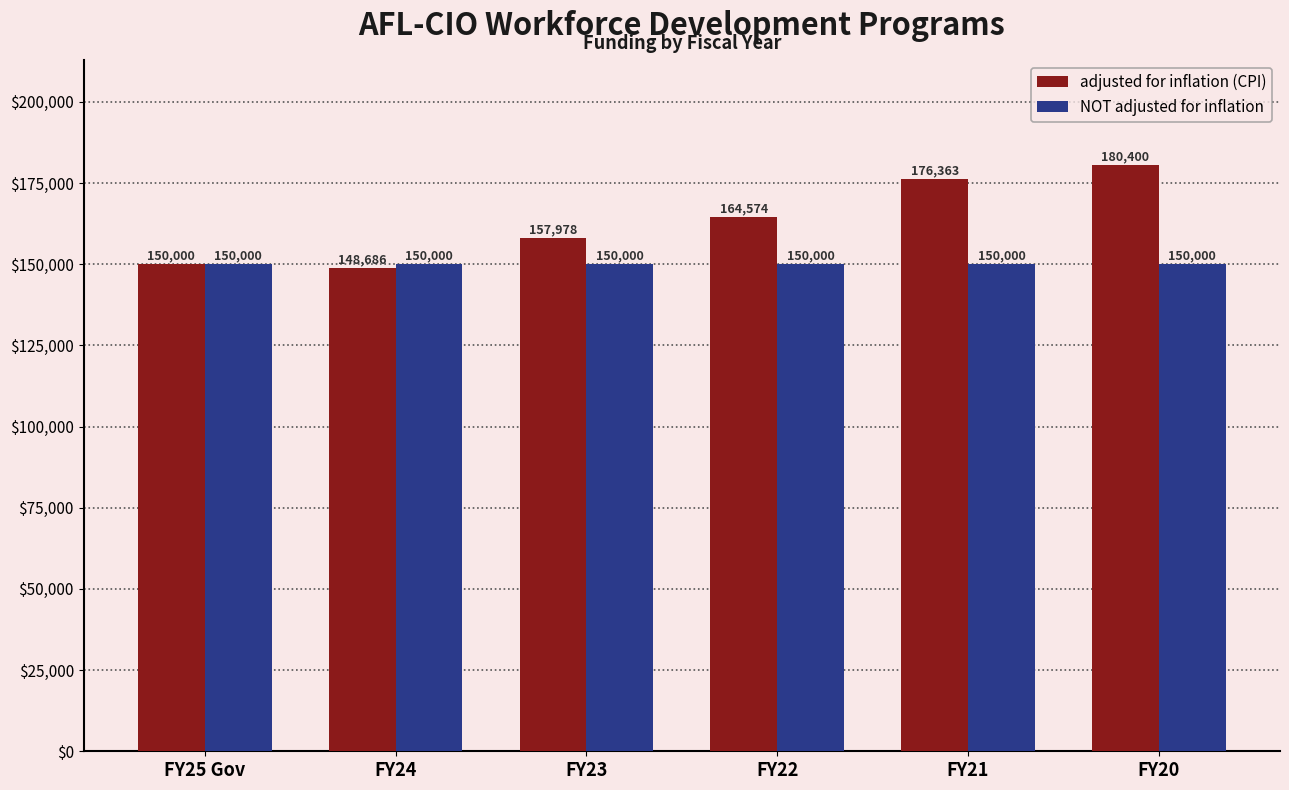

Reading left to right, extract all data points from this chart.

adjusted for inflation (CPI): 150000	148686	157978	164574	176363	180400
NOT adjusted for inflation: 150000	150000	150000	150000	150000	150000